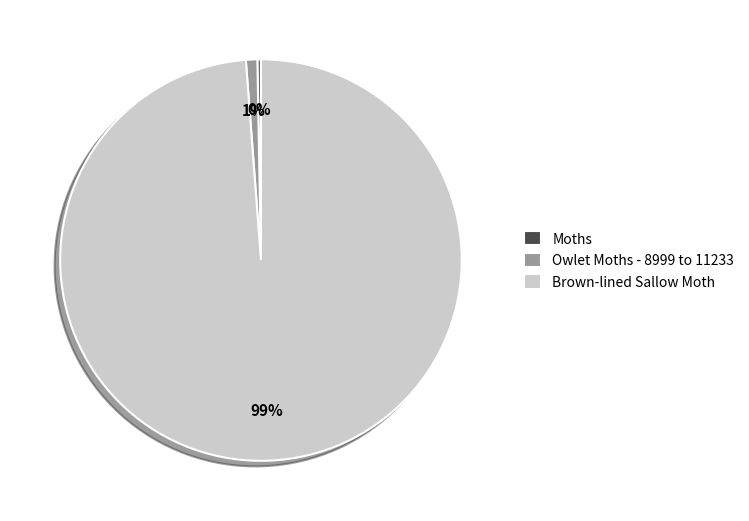

Do Brown-lined Sallow Moth and Moths together represent more than half of the pie?

Yes